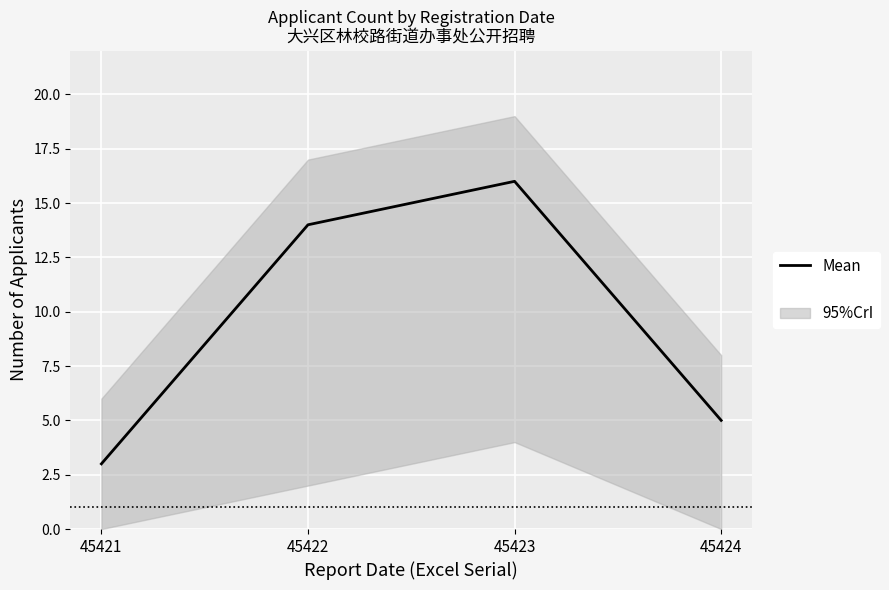

How many lines are shown in the chart?

1